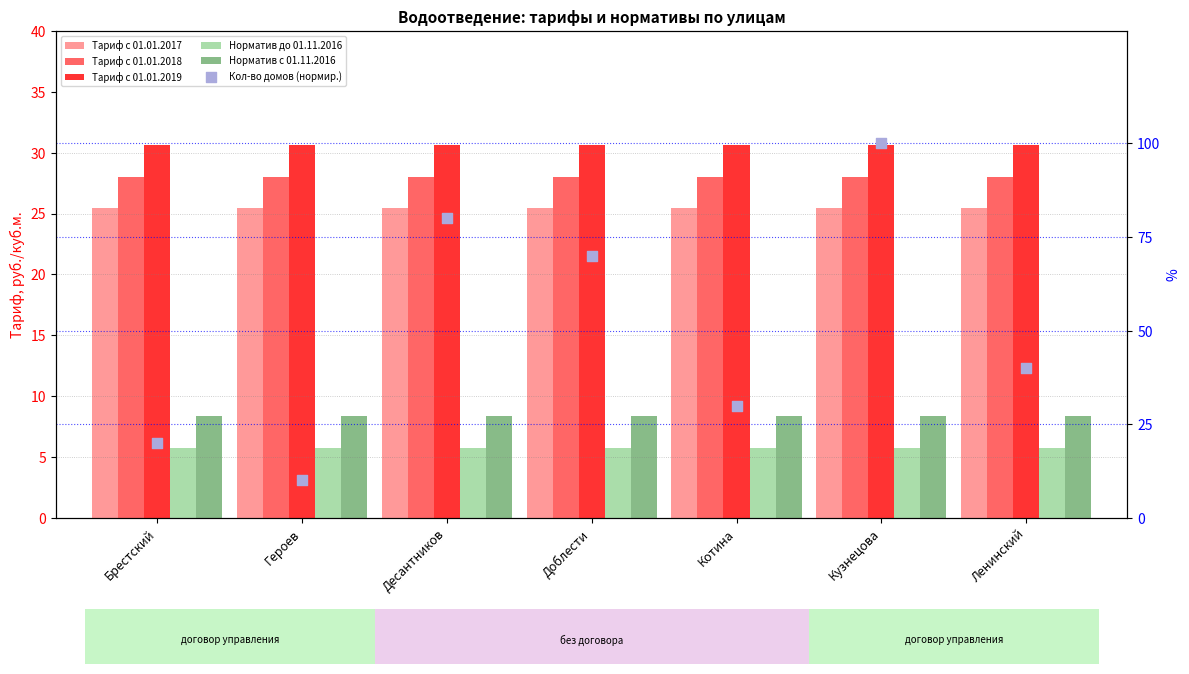

Which series reaches the minimum Y coordinate?

Норматив до 01.11.2016